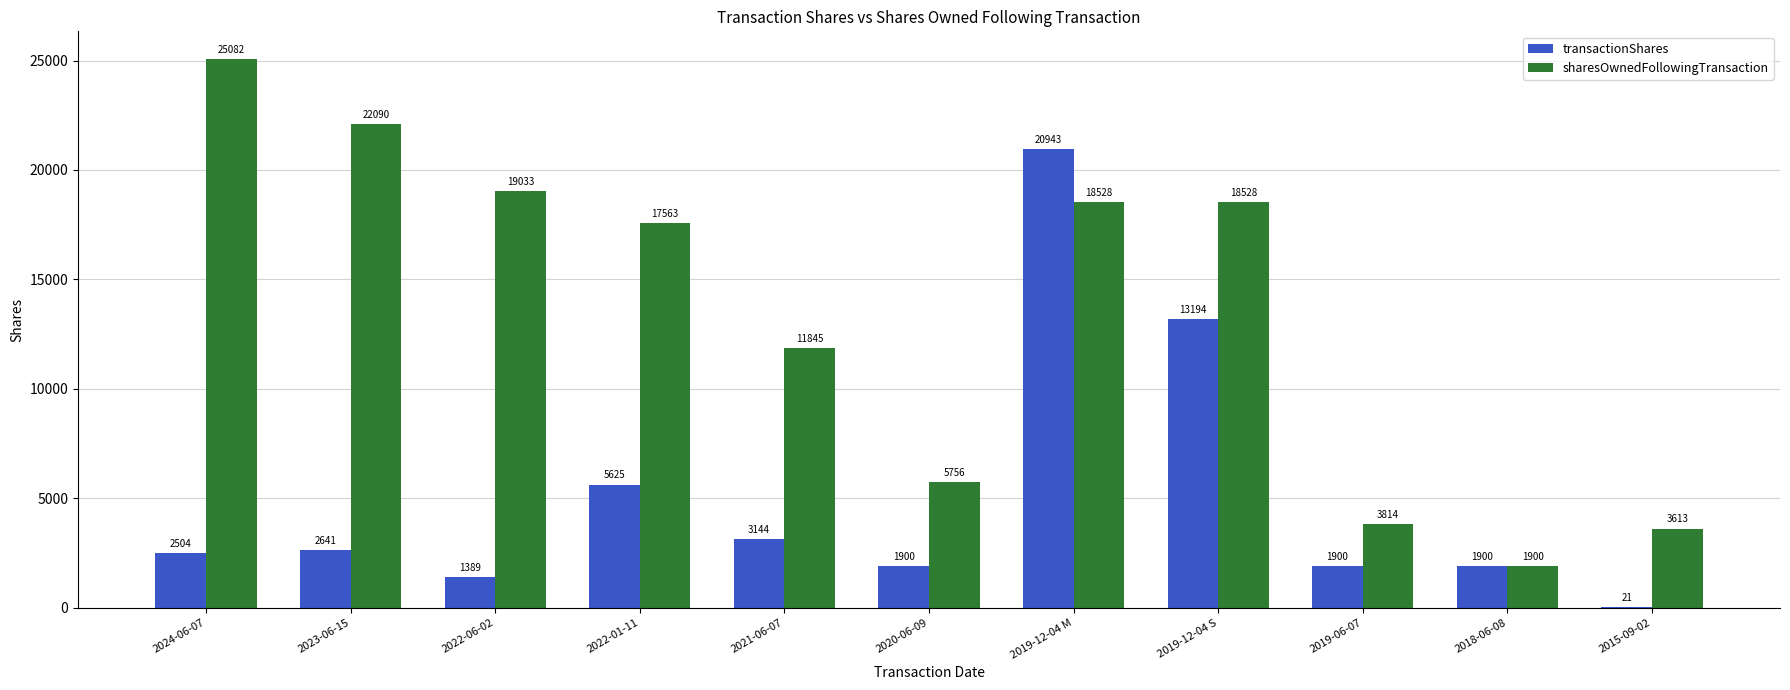

Reading left to right, extract all data points from this chart.

transactionShares: 2024-06-07=2504	2023-06-15=2641	2022-06-02=1389	2022-01-11=5625	2021-06-07=3144	2020-06-09=1900	2019-12-04 M=20943	2019-12-04 S=13194	2019-06-07=1900	2018-06-08=1900	2015-09-02=21
sharesOwnedFollowingTransaction: 2024-06-07=25082	2023-06-15=22090	2022-06-02=19033	2022-01-11=17563	2021-06-07=11845	2020-06-09=5756	2019-12-04 M=18528	2019-12-04 S=18528	2019-06-07=3814	2018-06-08=1900	2015-09-02=3613